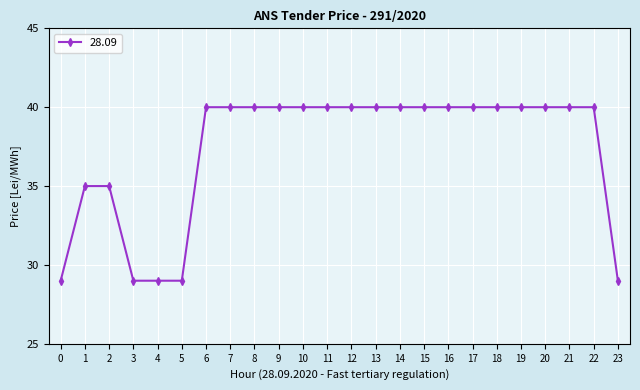

What is the greatest value displayed?

40